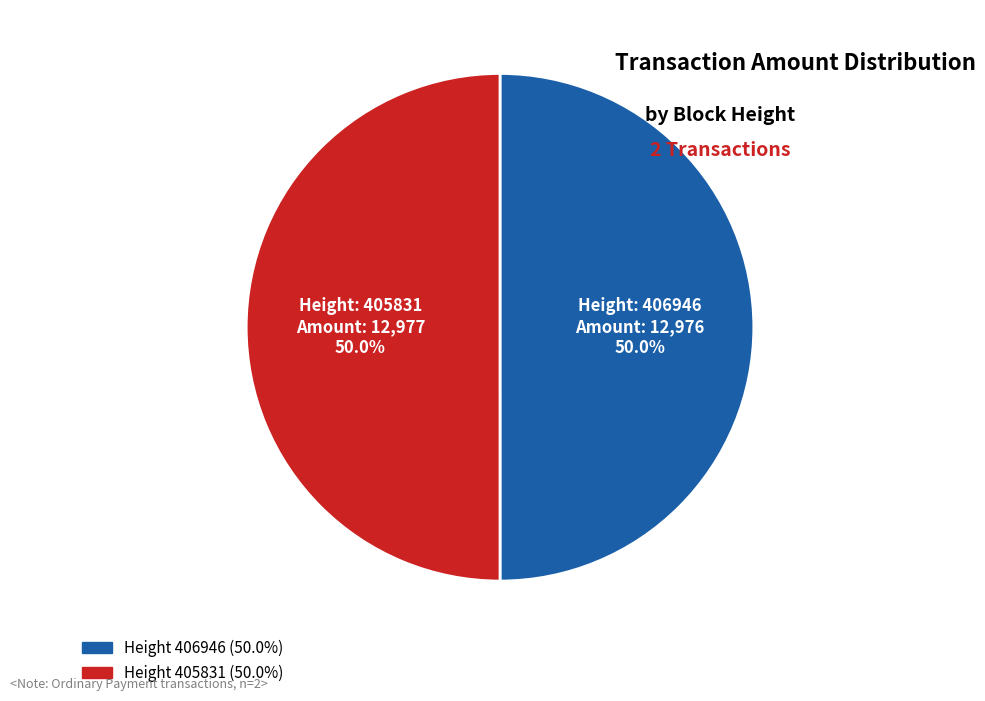

How many slices are in this pie chart?

2